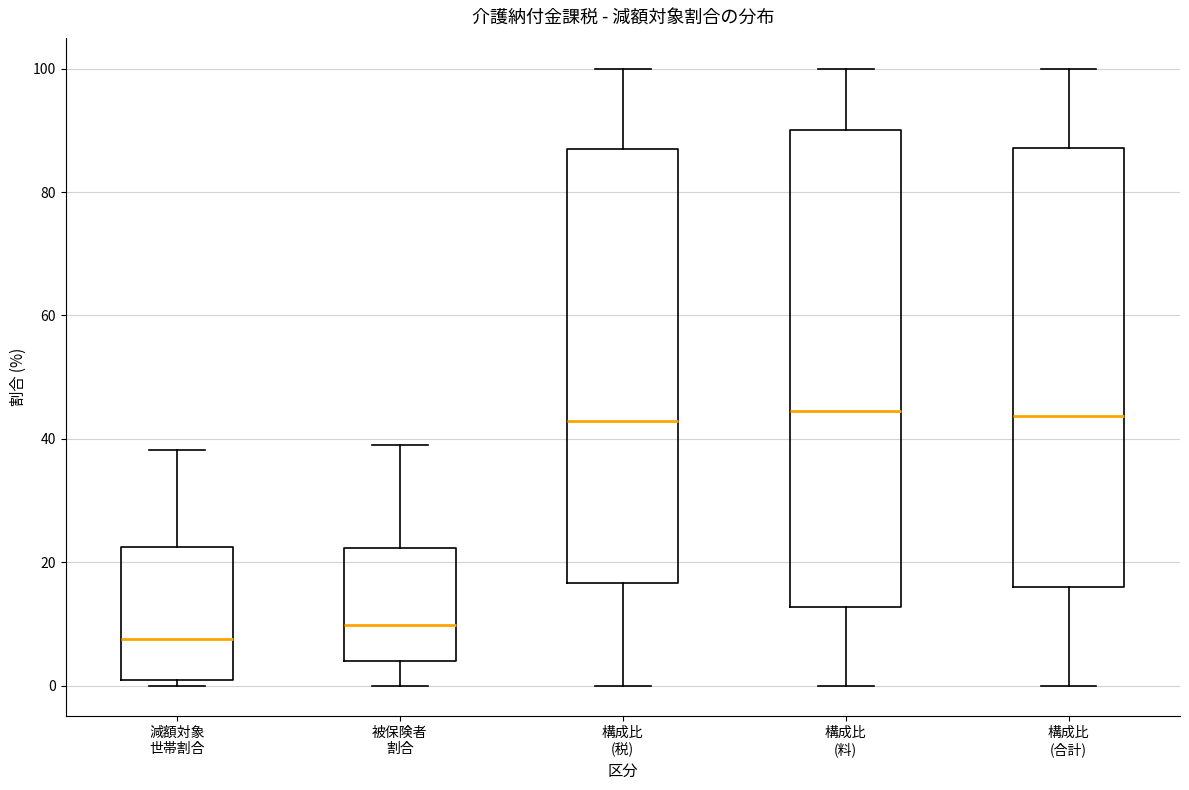

Reading left to right, read every box against the y-axis: the position of its median line, the range the box covers, and the ends of its whiskers. The values are not printed on the chart, so give them approximately, as read against the axis.

減額対象 世帯割合: median 8, box 0 to 22, whiskers 0 (just below the box's lower edge) to 38
被保険者 割合: median 10, box 4 to 22, whiskers 0 to 40
構成比 (税): median 42, box 16 to 86, whiskers 0 to 100
構成比 (料): median 44, box 12 to 90, whiskers 0 to 100
構成比 (合計): median 44, box 16 to 88, whiskers 0 to 100